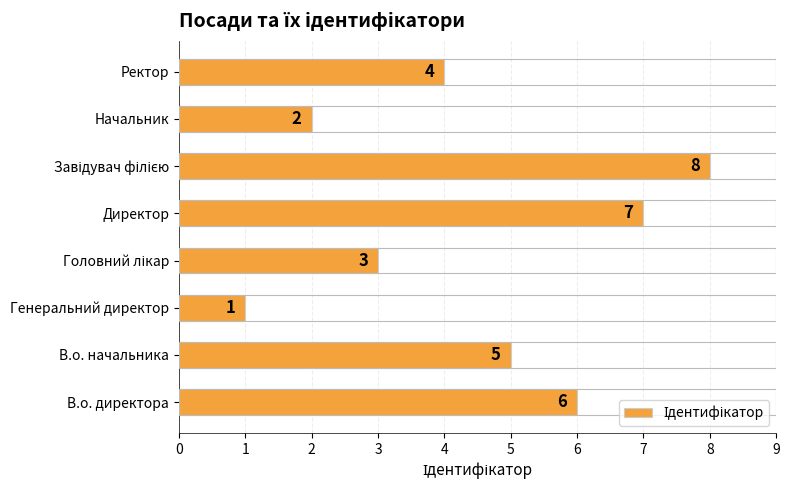

The chart shows a value of 11 at Директор. True or false?

False